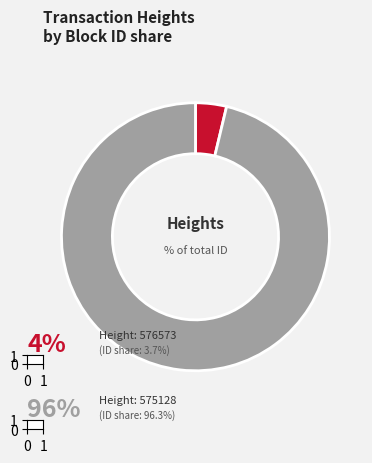

Which slice is the smallest?

576573